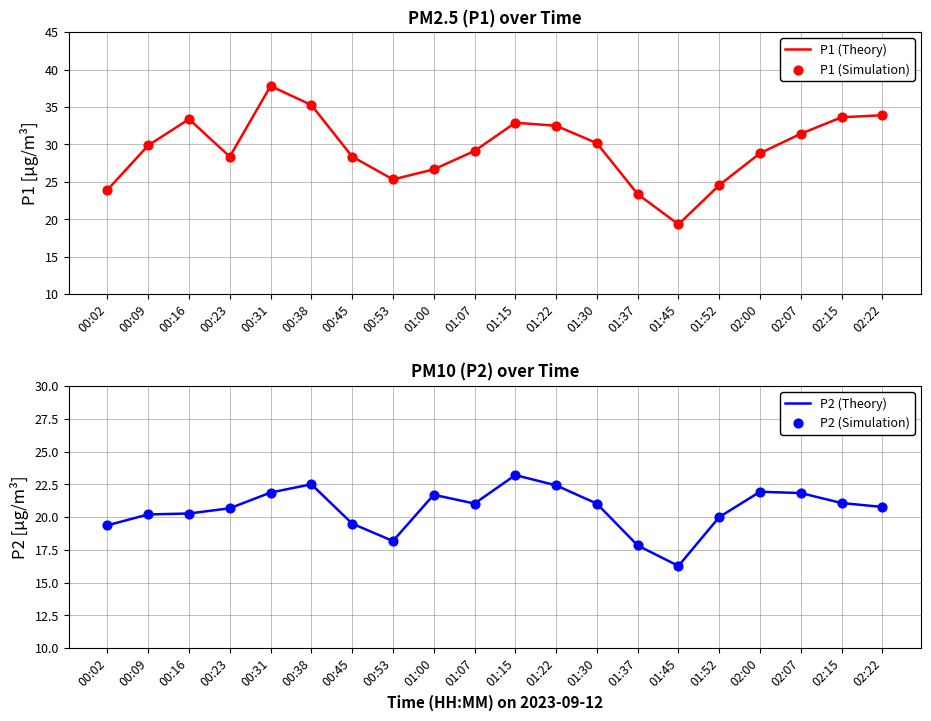

What are all the series names shown in the legend?

P1 (Theory), P1 (Simulation), P2 (Theory), P2 (Simulation)